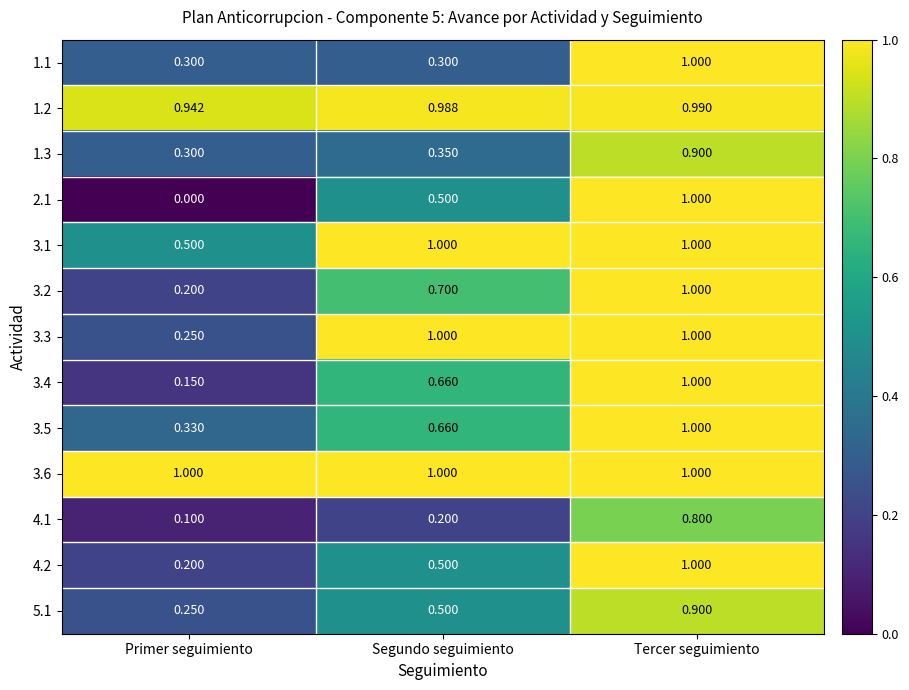

At how many categories does at least one series exceed 0?

3